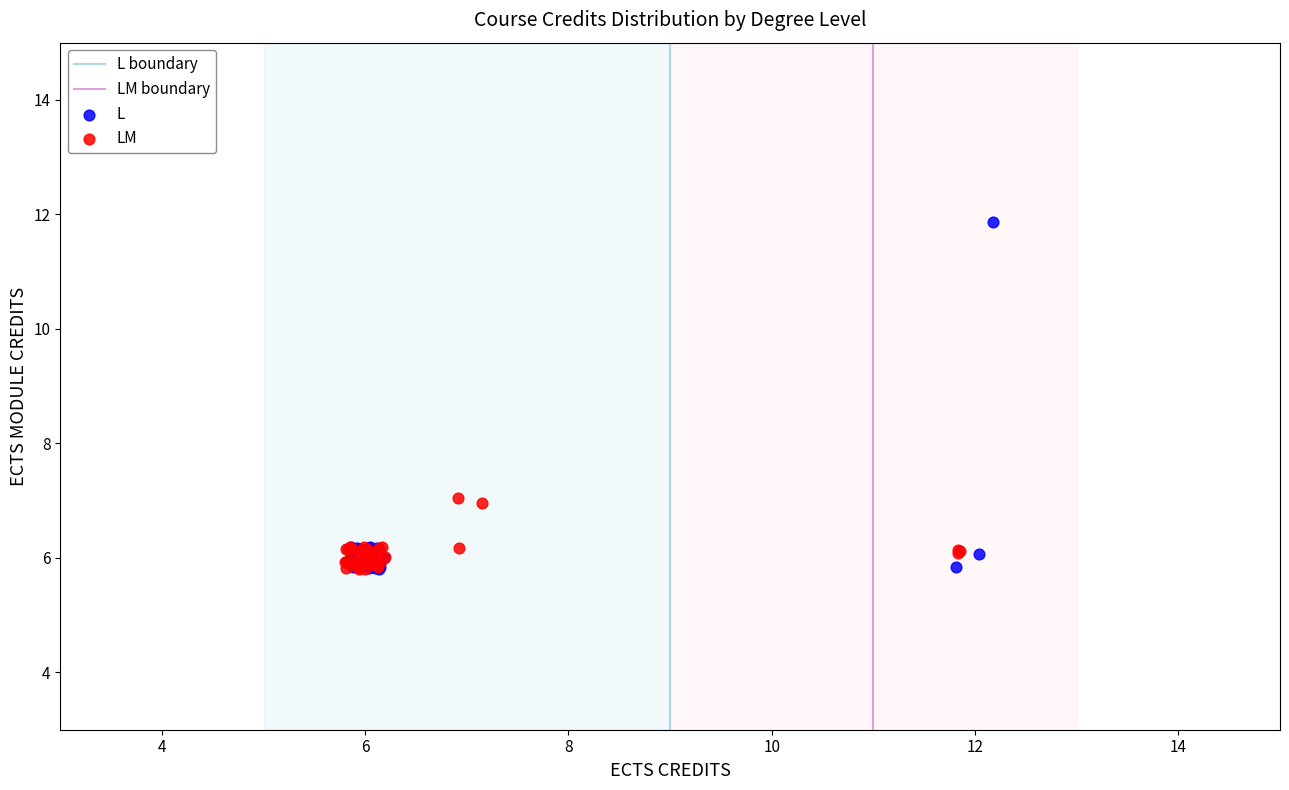

Which series reaches the maximum Y coordinate?

L